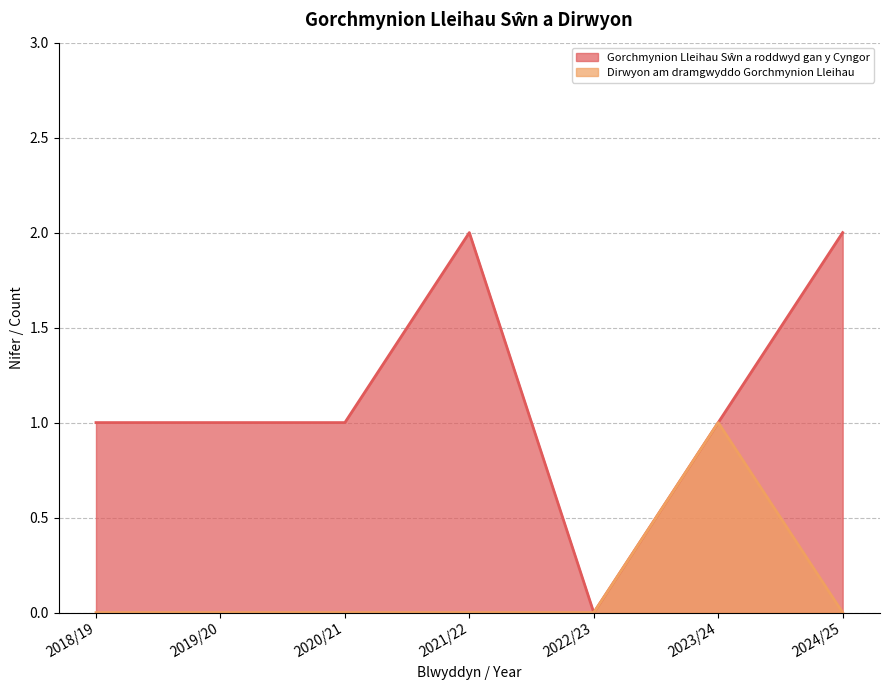

True or false: Dirwyon am dramgwyddo Gorchmynion Lleihau has more than 1 points higher than both neighbors.

False